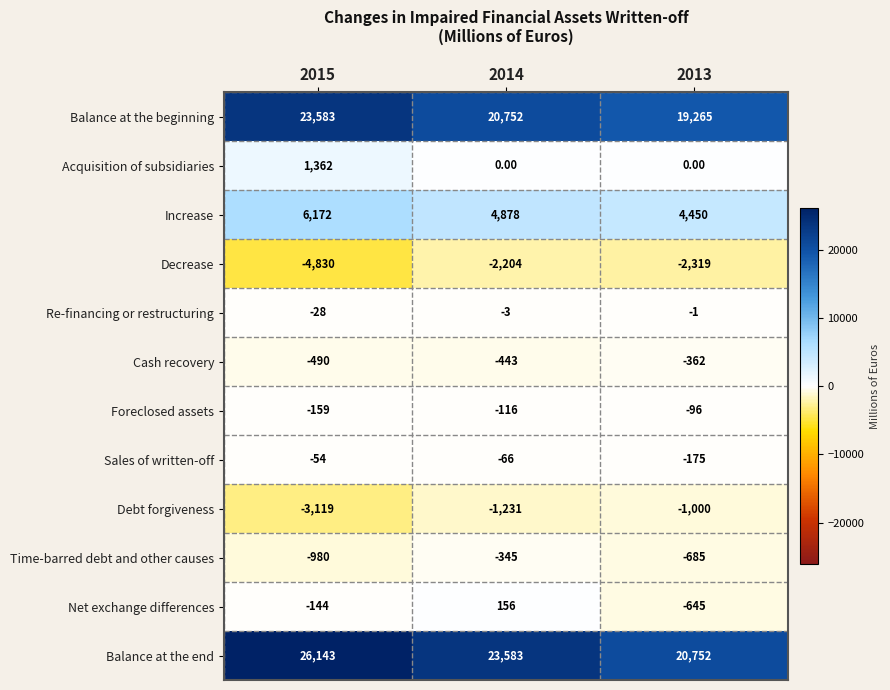

Rank the series at 2014 from lowest to highest value.

Decrease, Debt forgiveness, Cash recovery, Time-barred debt and other causes, Foreclosed assets, Sales of written-off, Re-financing or restructuring, Acquisition of subsidiaries, Net exchange differences, Increase, Balance at the beginning, Balance at the end